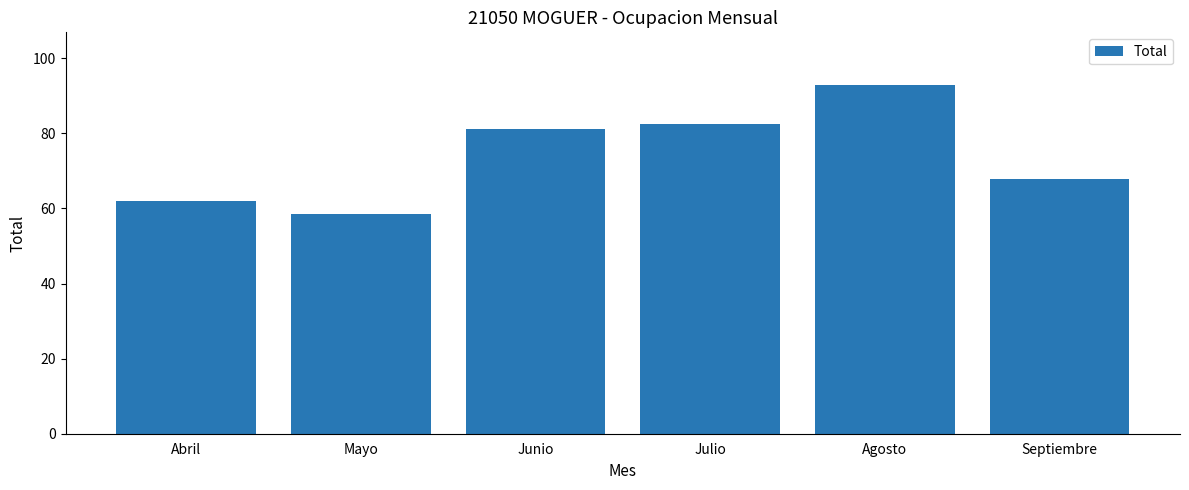

What is the label of the 4th bar from the left?

Julio